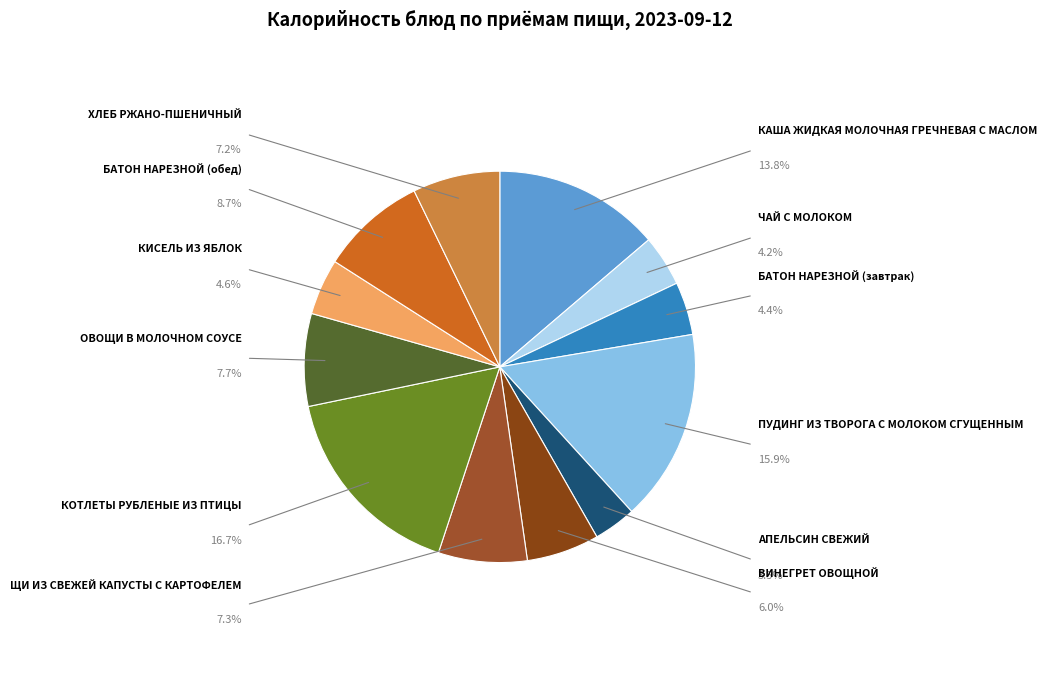

Rank the categories by value from lowest to highest.

АПЕЛЬСИН СВЕЖИЙ, ЧАЙ С МОЛОКОМ, БАТОН НАРЕЗНОЙ (завтрак), КИСЕЛЬ ИЗ ЯБЛОК, ВИНЕГРЕТ ОВОЩНОЙ, ХЛЕБ РЖАНО-ПШЕНИЧНЫЙ, ЩИ ИЗ СВЕЖЕЙ КАПУСТЫ С КАРТОФЕЛЕМ, ОВОЩИ В МОЛОЧНОМ СОУСЕ, БАТОН НАРЕЗНОЙ (обед), КАША ЖИДКАЯ МОЛОЧНАЯ ГРЕЧНЕВАЯ С МАСЛОМ, ПУДИНГ ИЗ ТВОРОГА С МОЛОКОМ СГУЩЕННЫМ, КОТЛЕТЫ РУБЛЕНЫЕ ИЗ ПТИЦЫ